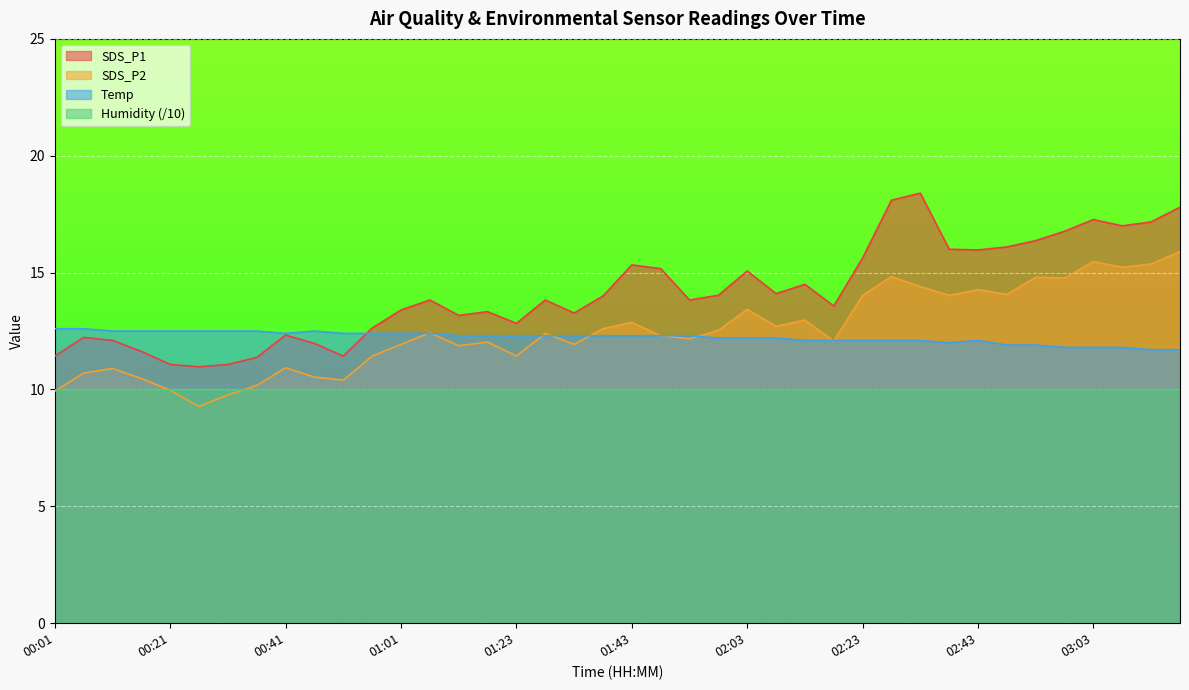

What is the value of the Temp point at the 6th from the left?

12.5